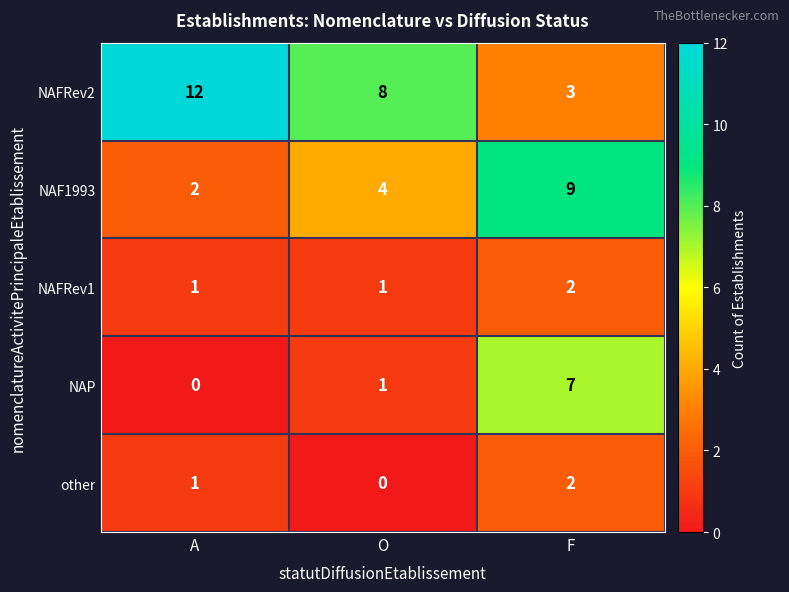

Which series has the largest total across all categories?

NAFRev2